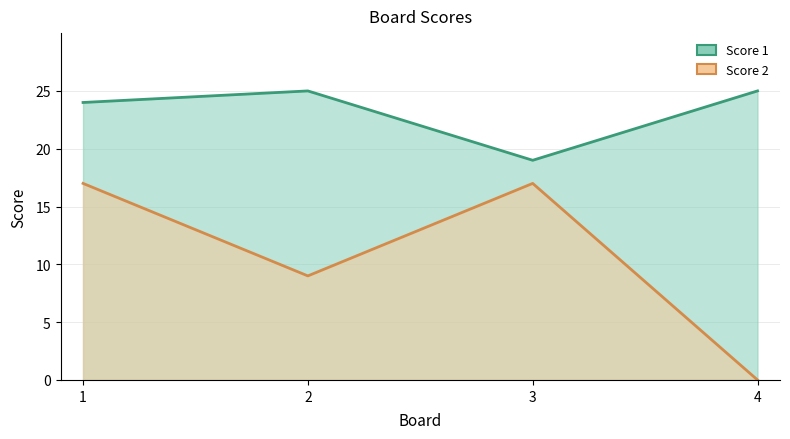

How many values in the Score 2 series are below 17?

2